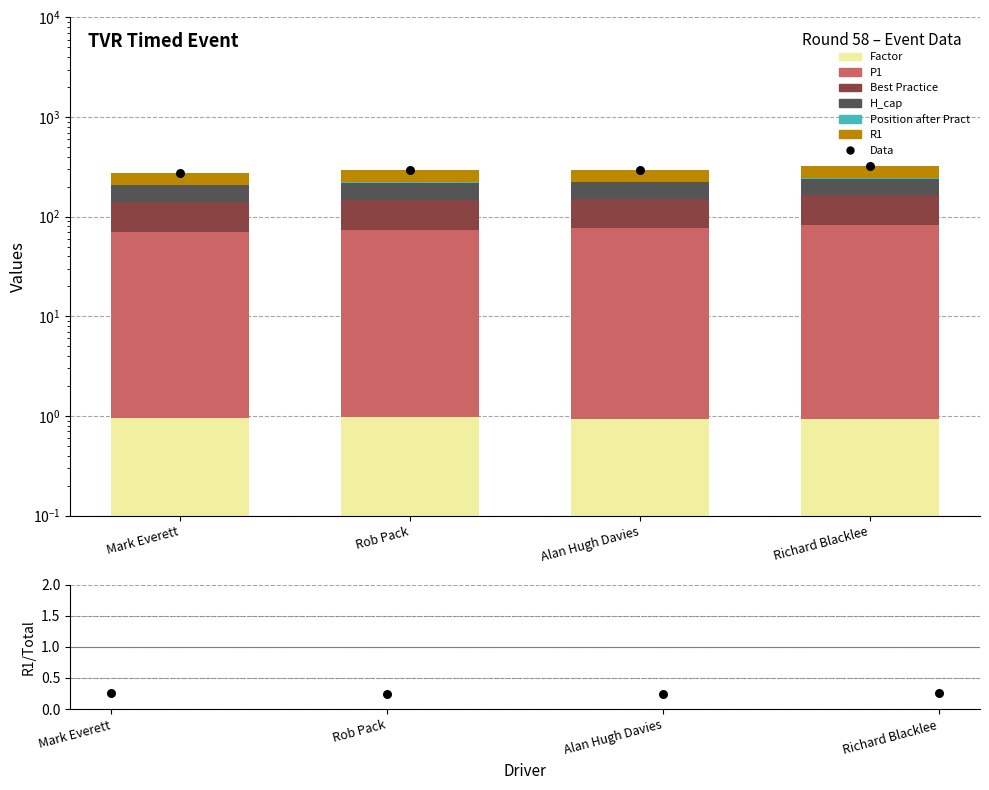

What are all the series names shown in the legend?

Factor, P1, Best Practice, H_cap, Position after Pract, R1